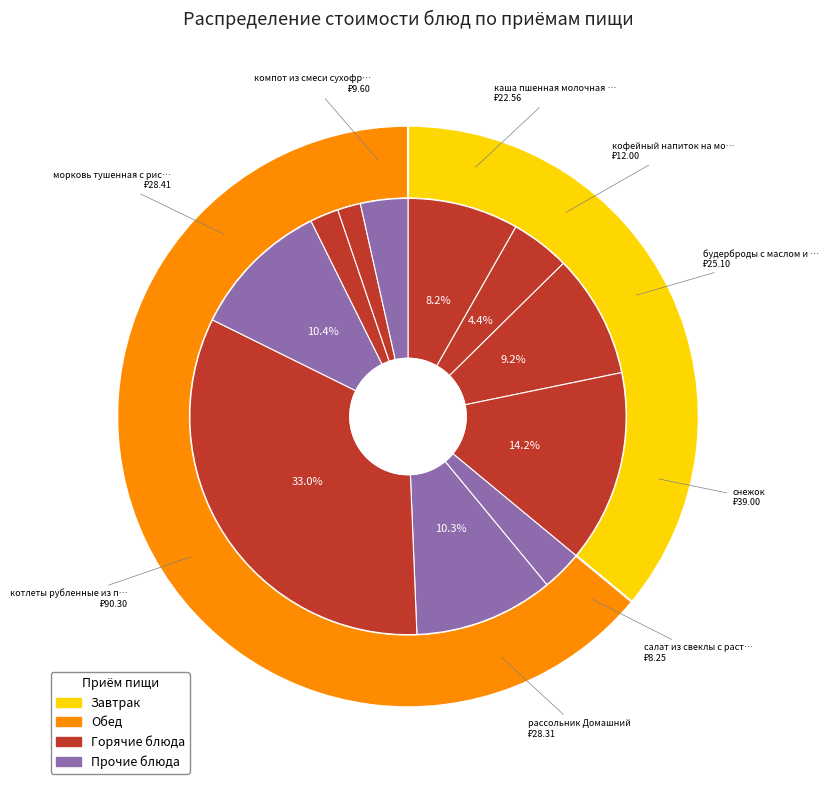

Is it true that рассольник Домашний is 10% of the pie?

True